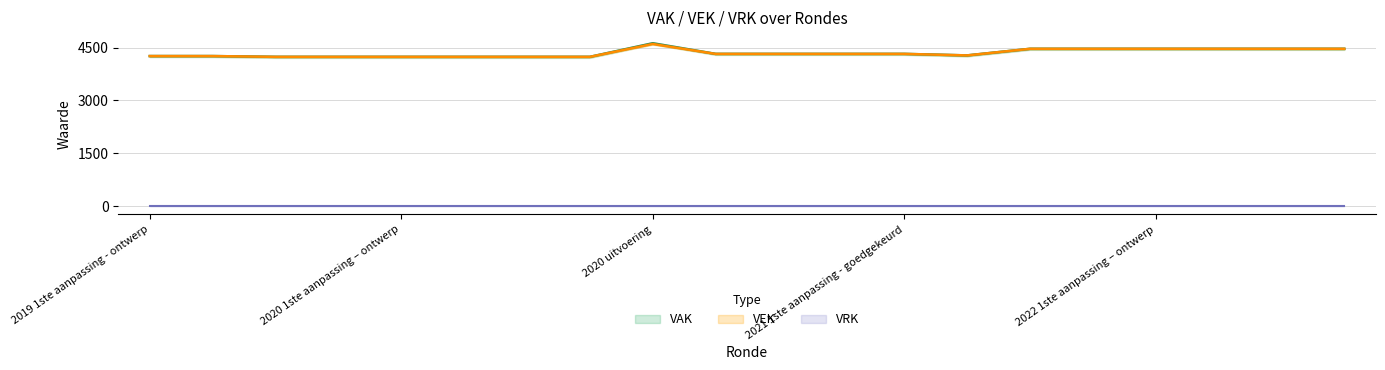

True or false: VAK has more than 1 interior local peaks.

False